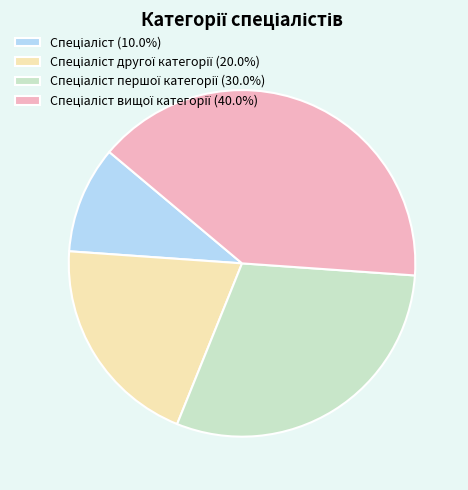

Does any single category account for the majority?

No